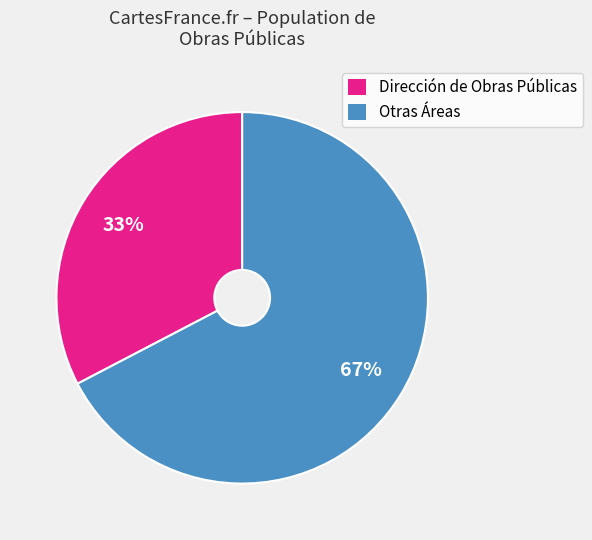

What is the smallest slice in the pie chart?

Dirección de Obras Públicas